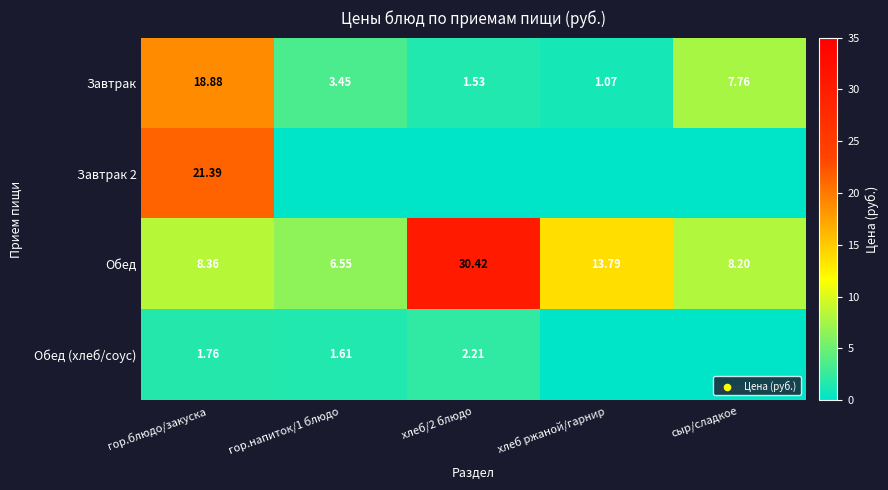

What is the maximum value for Обед?

30.4